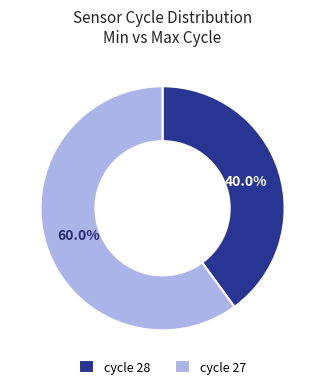

How many segments does this pie chart have?

2